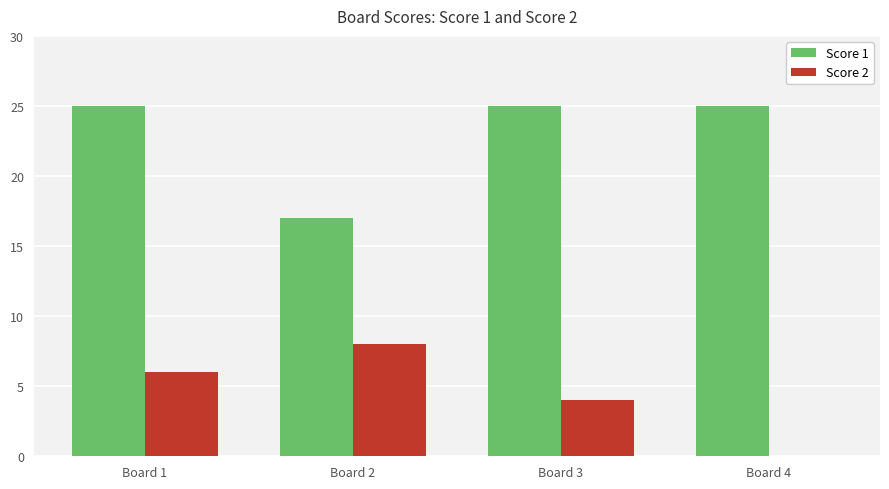

Is it true that Score 1 equals 25 at Board 1?

True